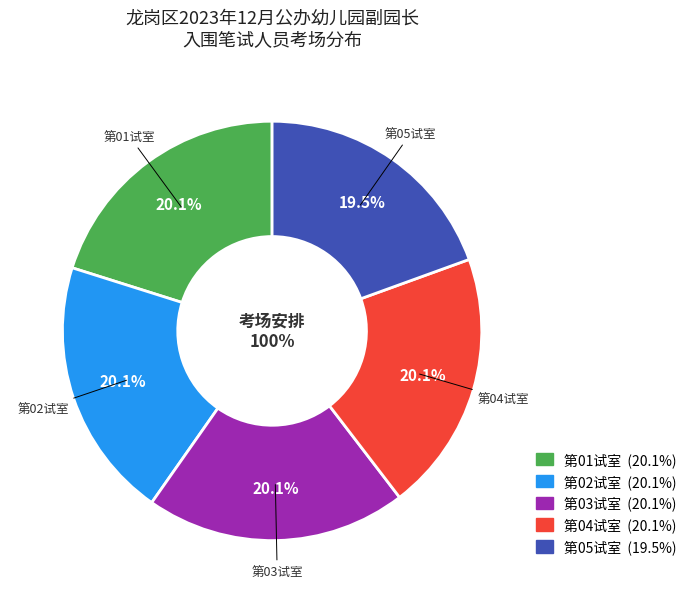

What percentage is the 第01试室 slice, to the nearest percent?

20%